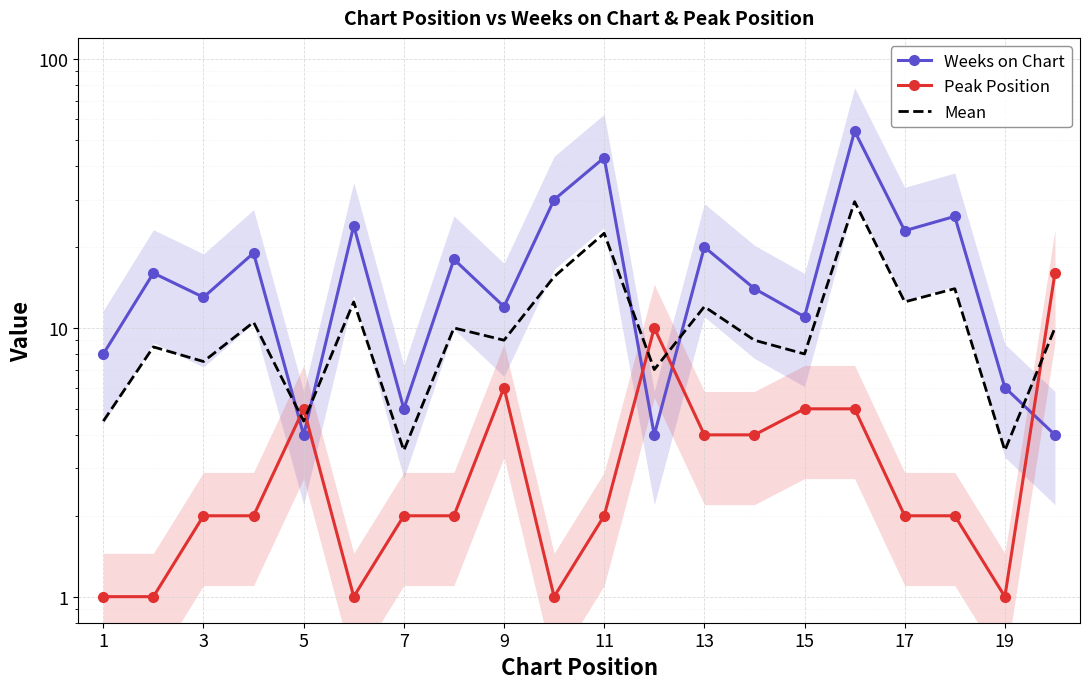

What is the sum of all Mean values?

214.0